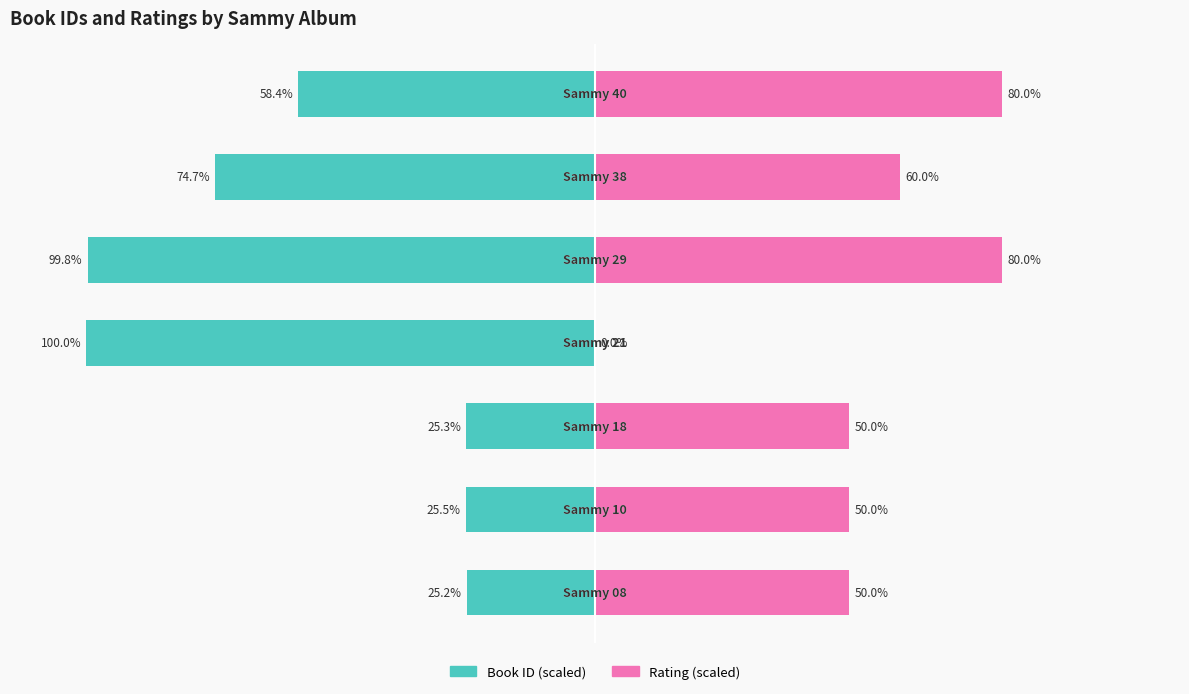

Which series changed the most between 0 and 1?

Rating (scaled)